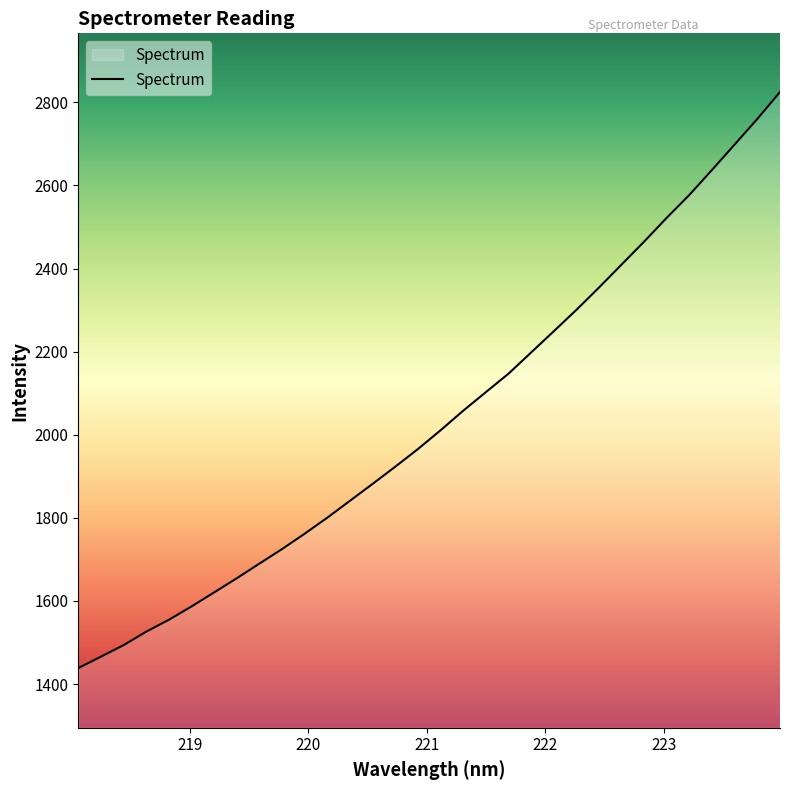

What is the difference between the maximum and minimum values?

1386.5